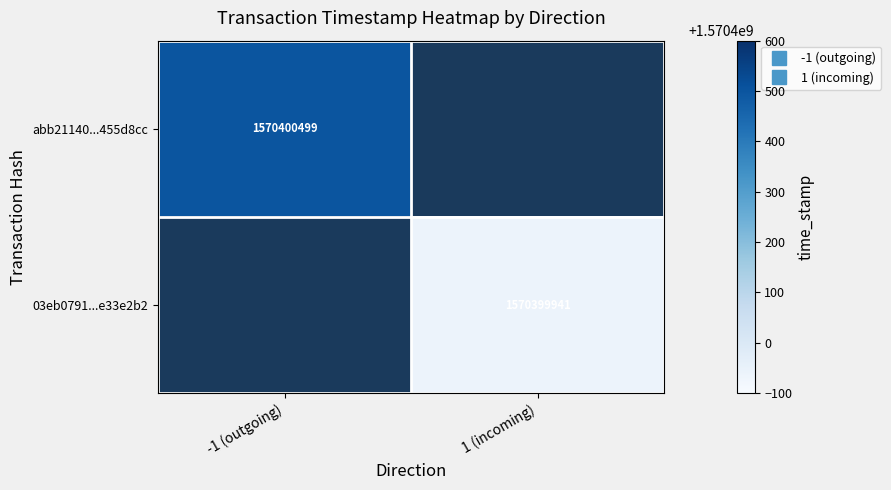

What is the difference between the 03eb07910d1a6791e0cc0f621fd9e010e33e2b2 values at 0 and 1?

1570399940